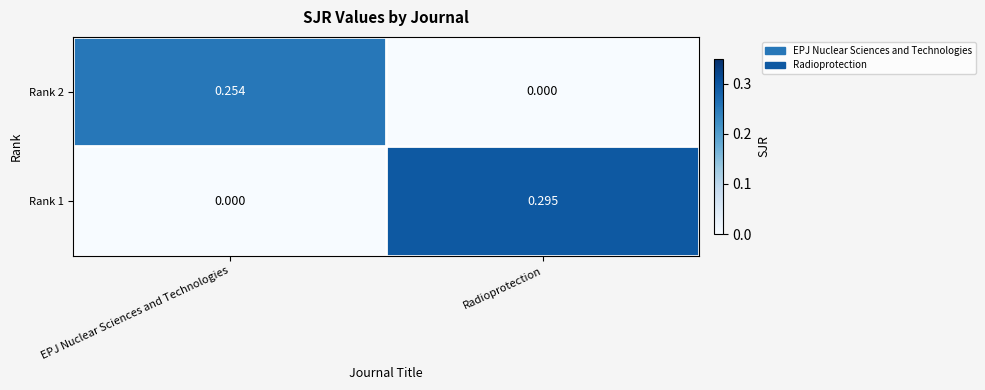

At which label is Rank 2 closest to 0?

Radioprotection